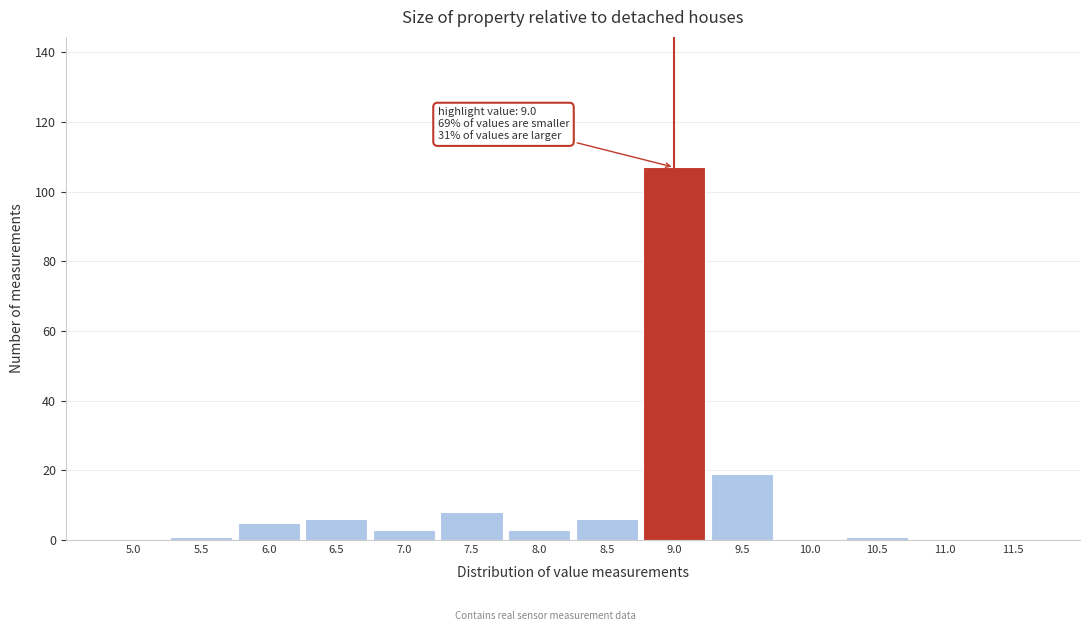

Approximately how many times larger is the value at 8.5 compared to 6.0?

1.2